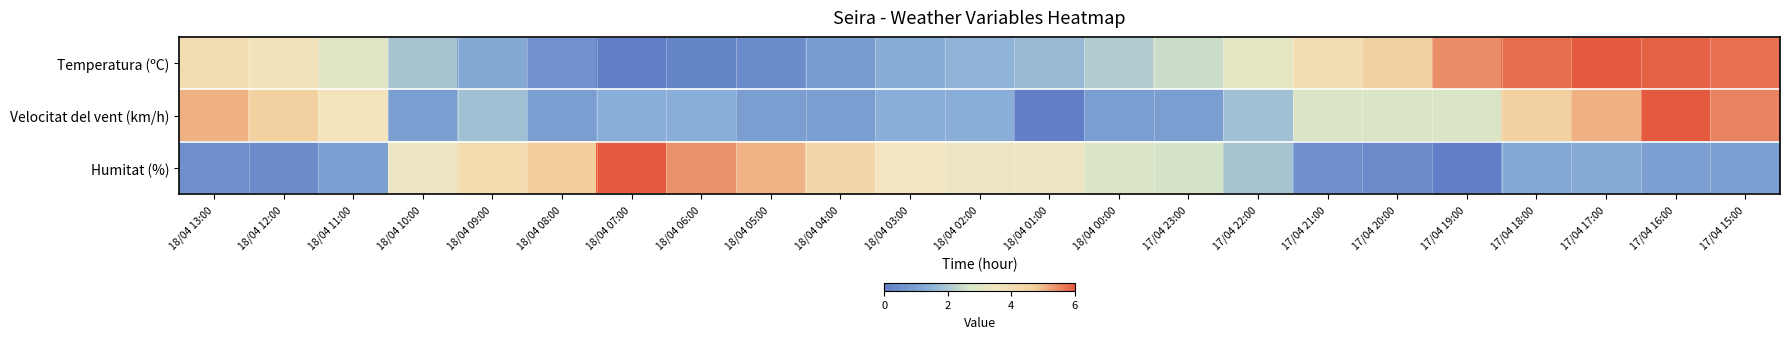

Reading right to left, extract all data points from this chart.

Temperatura (ºC): 17/04 15:00=5.7	17/04 16:00=5.9	17/04 17:00=6.0	17/04 18:00=5.8	17/04 19:00=5.5	17/04 20:00=4.6	17/04 21:00=4.0	17/04 22:00=3.1	17/04 23:00=2.5	18/04 00:00=2.1	18/04 01:00=1.7	18/04 02:00=1.6	18/04 03:00=1.4	18/04 04:00=0.9	18/04 05:00=0.4	18/04 06:00=0.1	18/04 07:00=0.0	18/04 08:00=0.5	18/04 09:00=1.3	18/04 10:00=1.9	18/04 11:00=3.0	18/04 12:00=3.8	18/04 13:00=4.0
Velocitat del vent (km/h): 17/04 15:00=5.5	17/04 16:00=6.0	17/04 17:00=5.1	17/04 18:00=4.6	17/04 19:00=2.8	17/04 20:00=2.8	17/04 21:00=2.8	17/04 22:00=1.8	17/04 23:00=0.9	18/04 00:00=0.9	18/04 01:00=0.0	18/04 02:00=1.4	18/04 03:00=1.4	18/04 04:00=0.9	18/04 05:00=0.9	18/04 06:00=1.4	18/04 07:00=1.4	18/04 08:00=0.9	18/04 09:00=1.8	18/04 10:00=0.9	18/04 11:00=3.7	18/04 12:00=4.6	18/04 13:00=5.1
Humitat (%): 17/04 15:00=1.0	17/04 16:00=1.0	17/04 17:00=1.3	17/04 18:00=1.2	17/04 19:00=0.0	17/04 20:00=0.4	17/04 21:00=0.5	17/04 22:00=1.9	17/04 23:00=2.6	18/04 00:00=2.8	18/04 01:00=3.4	18/04 02:00=3.4	18/04 03:00=3.6	18/04 04:00=4.3	18/04 05:00=5.0	18/04 06:00=5.4	18/04 07:00=6.0	18/04 08:00=4.7	18/04 09:00=4.1	18/04 10:00=3.4	18/04 11:00=1.0	18/04 12:00=0.4	18/04 13:00=0.5